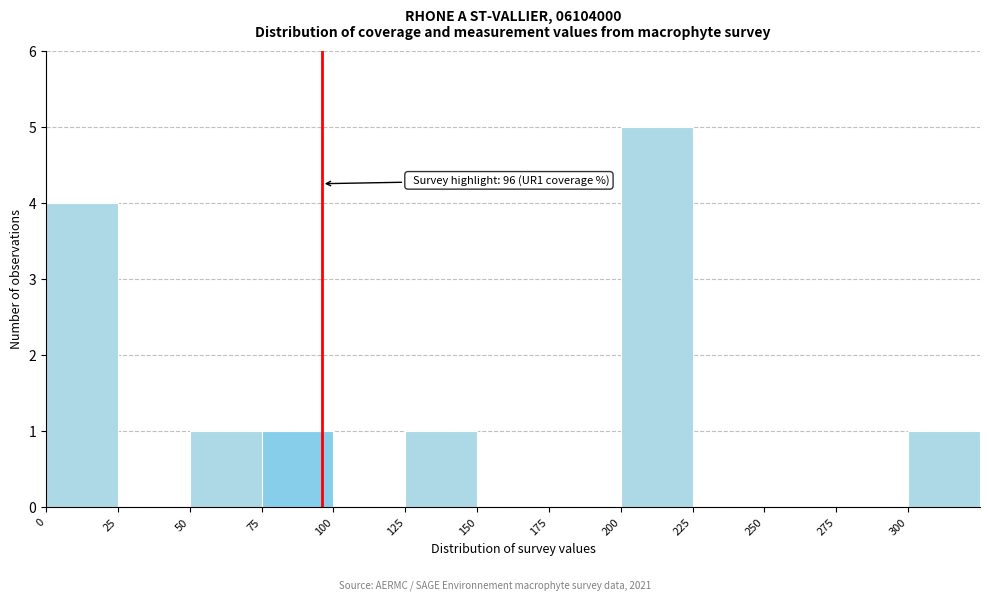

Which range on the x-axis has the tallest bar?

200 to 225